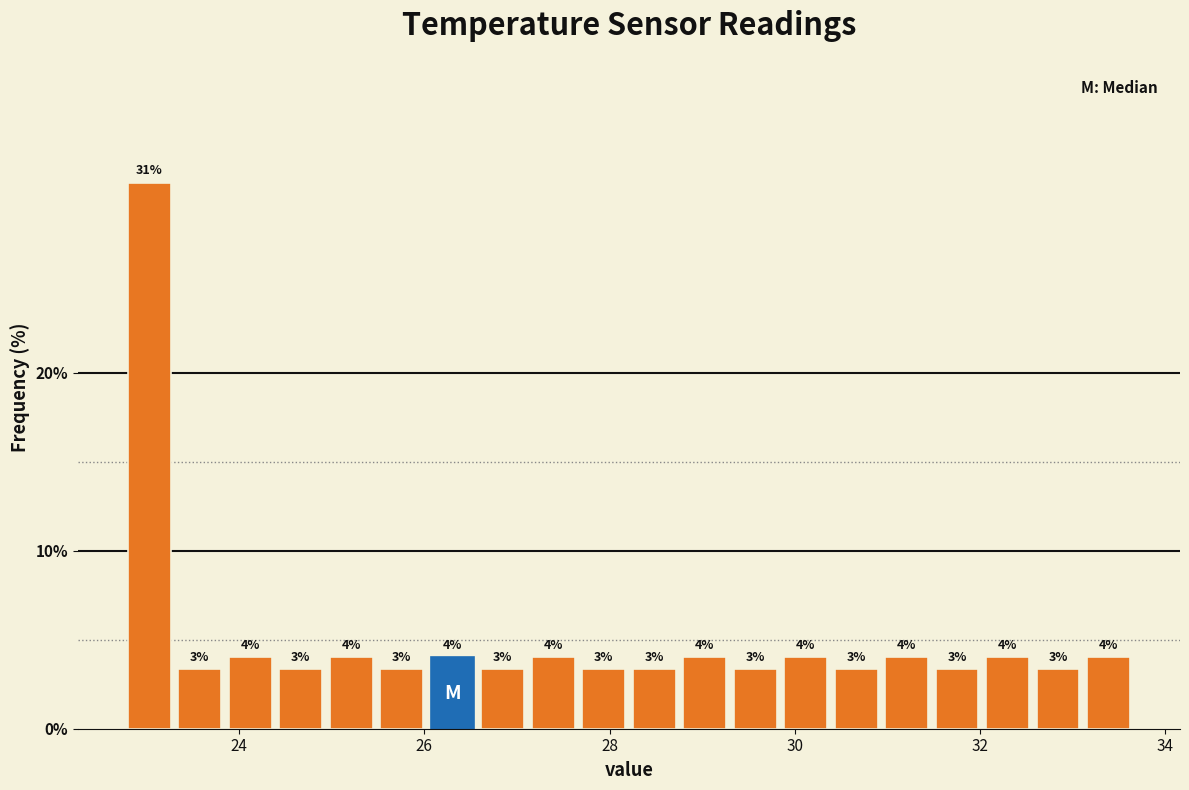

Around what value on the x-axis is the tallest bar? Give the approximate position of its centre, as read against the axis.

23.0